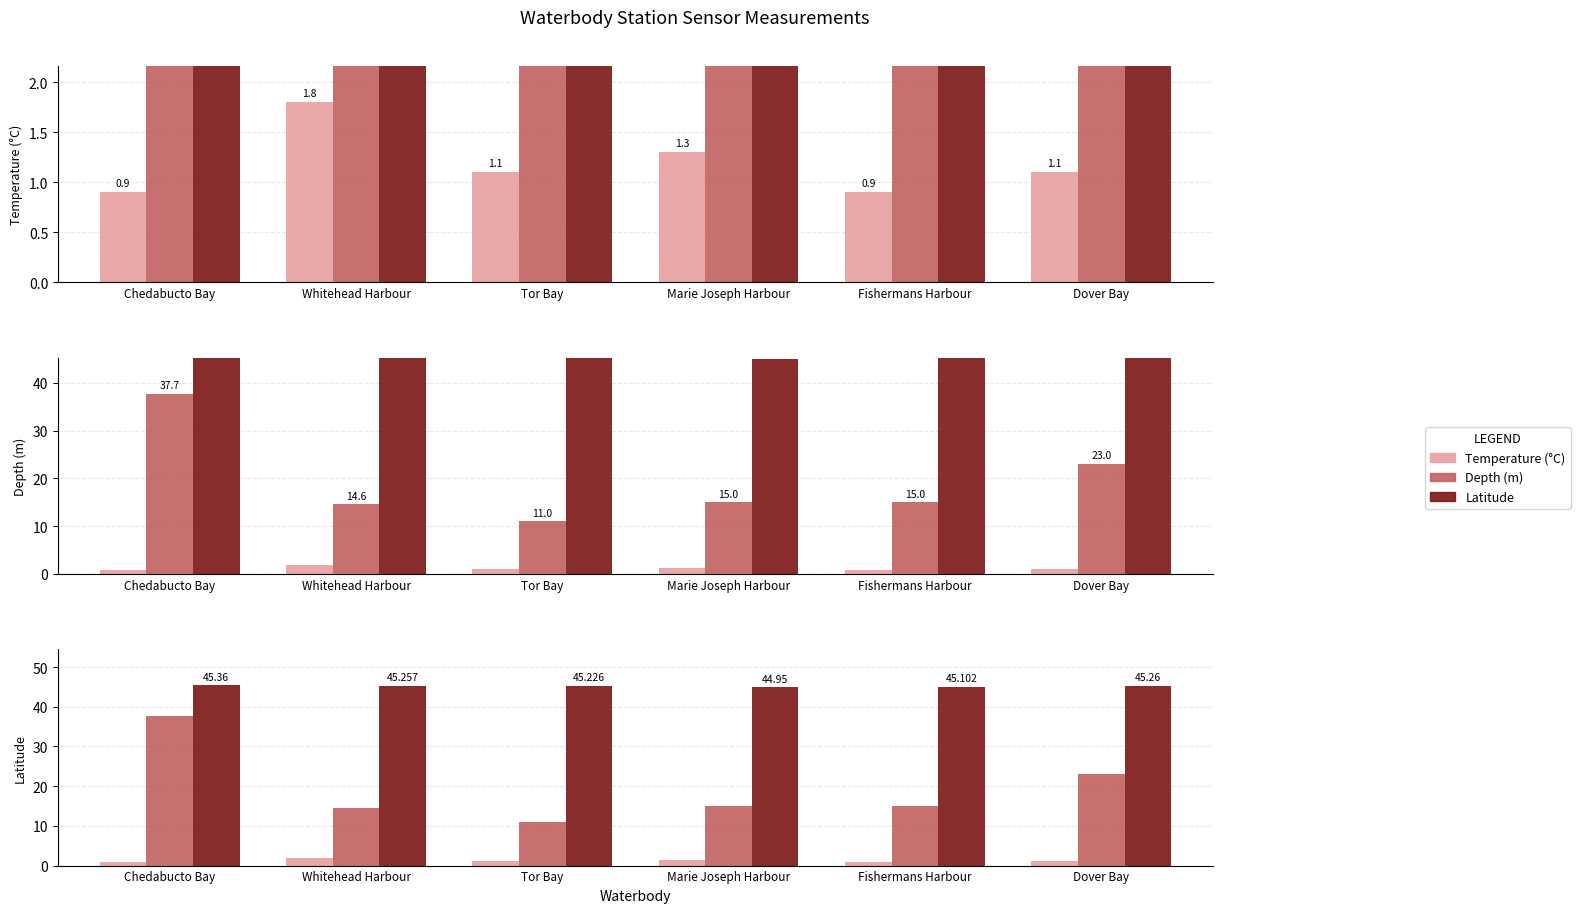

What is the value of the Temperature_degrees Celsius bar at the 4th from the left?

1.3